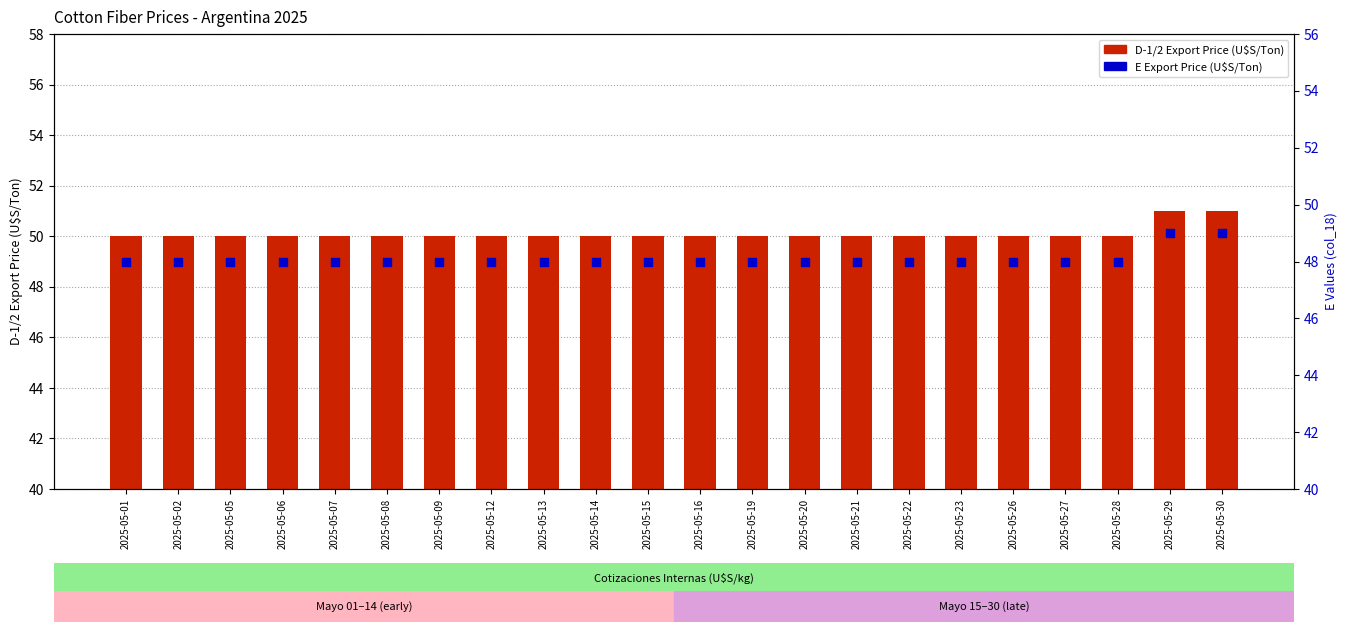

Which series has the largest total across all categories?

D-1/2 (FOB Export, col_16)